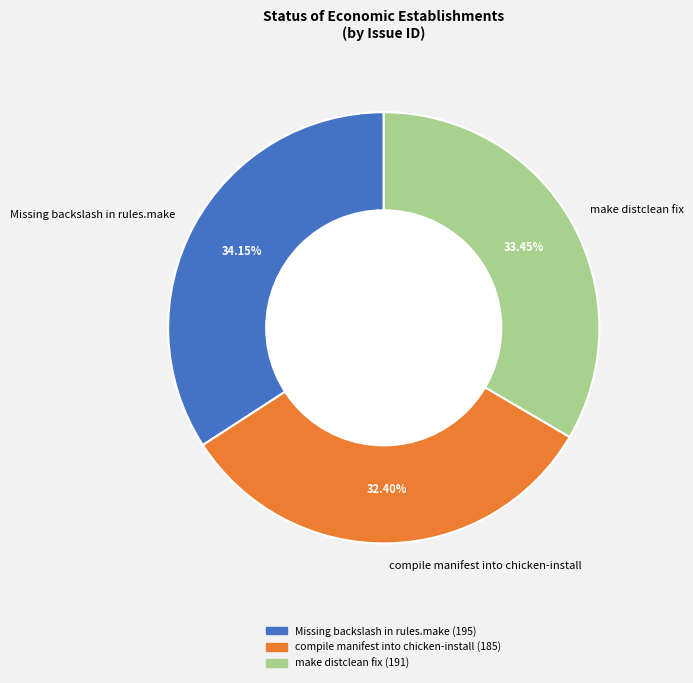

Between compile manifest into chicken-install and Missing backslash in rules.make, which is larger?

Missing backslash in rules.make